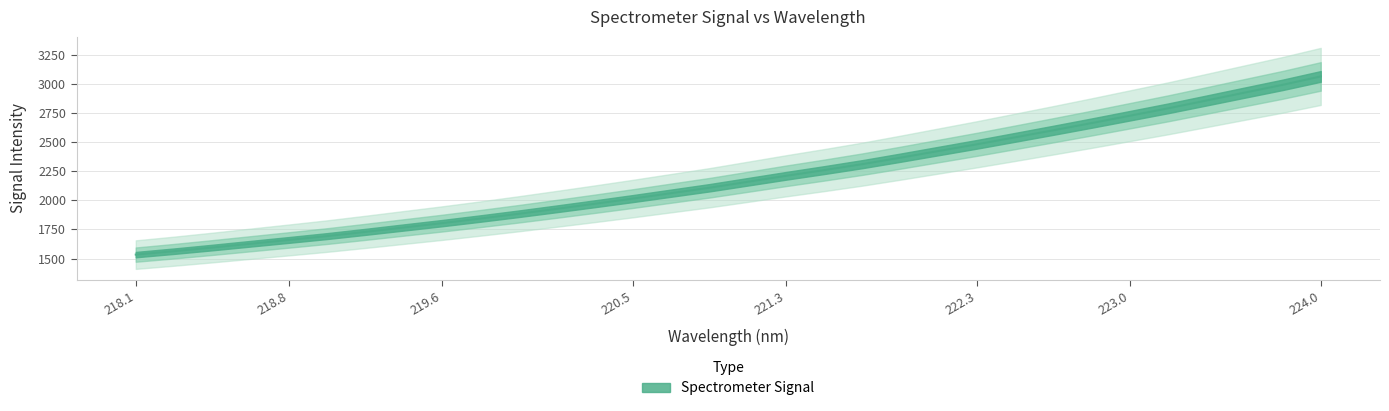

What position from the left is 224.0?

32